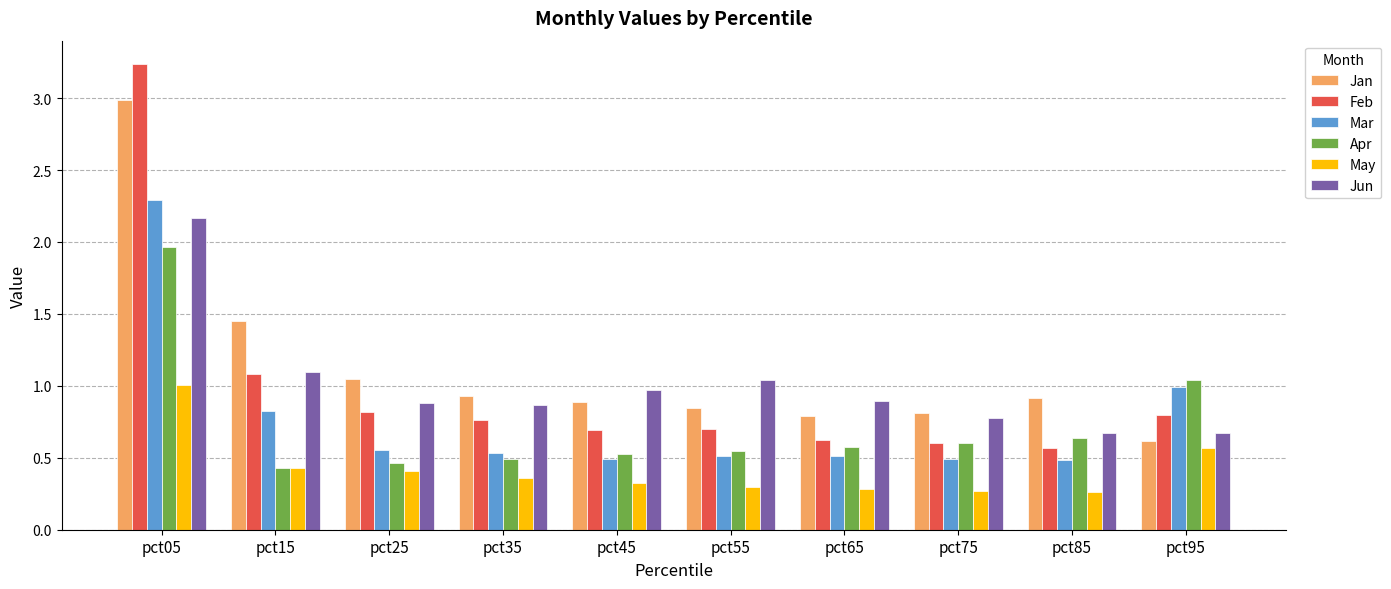

What is the total value across all series at pct35?

3.9